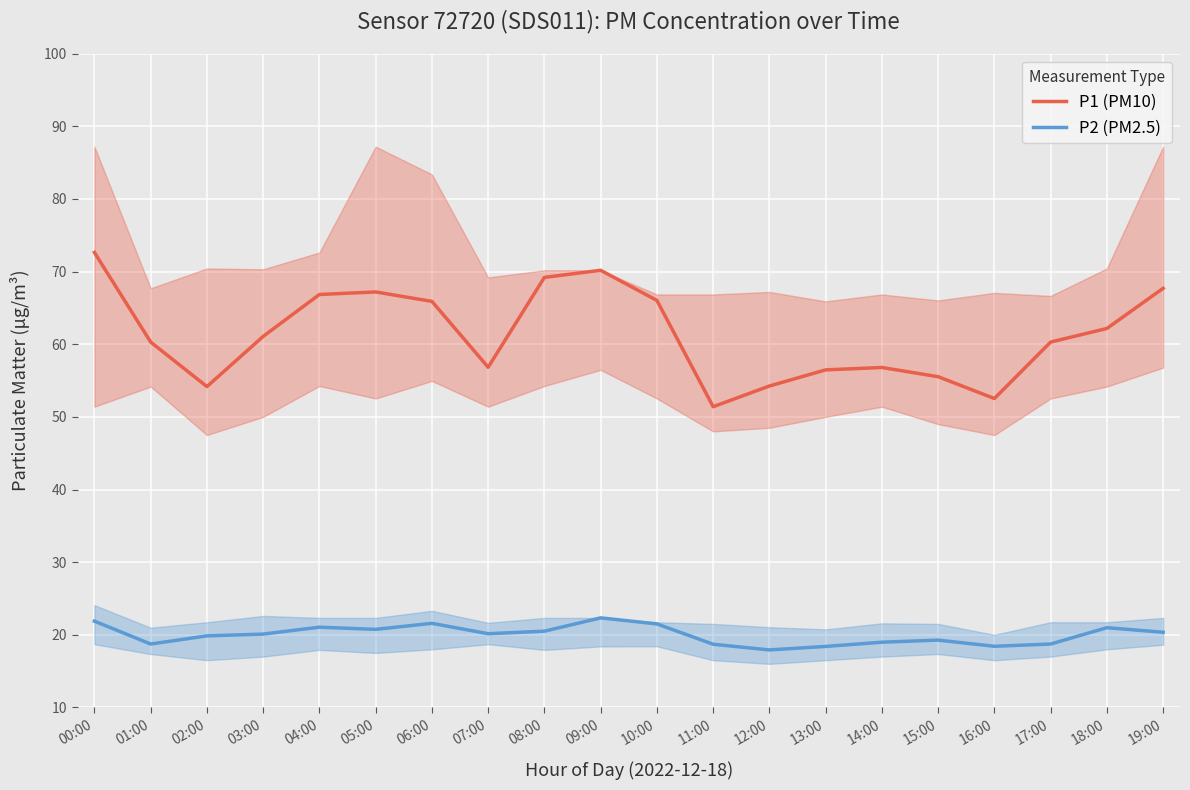

The value of P2 (PM2.5) at 00:00 is 21.9. True or false?

True